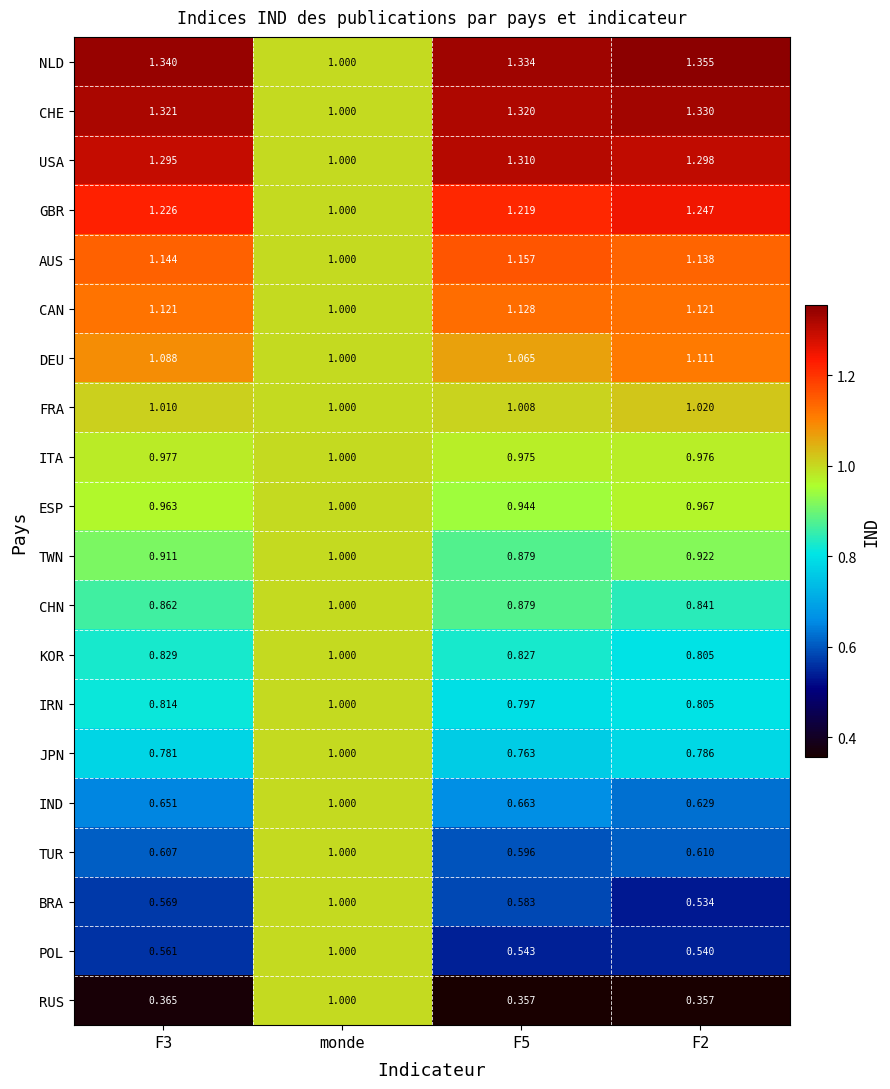

How many series are shown in this chart?

20